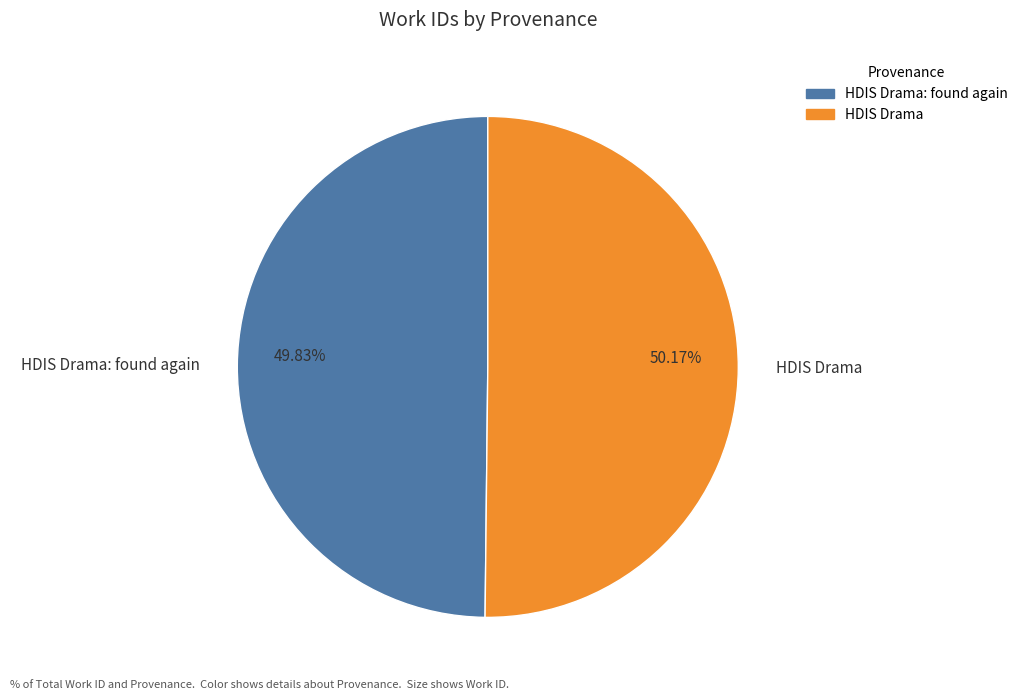

Count the number of slices in the pie.

2